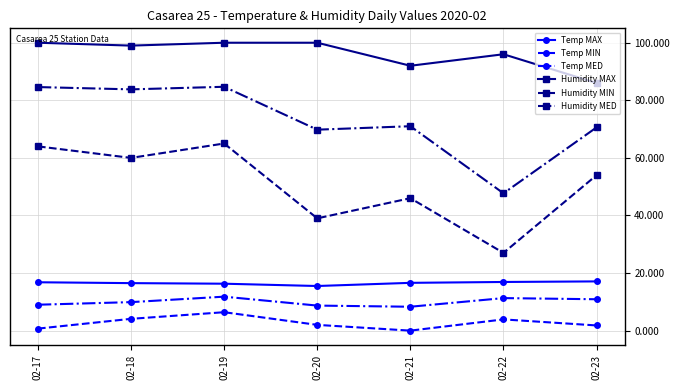

In Humidity MAX, how many points are lower than both neighbors (excluding endpoints)?

2